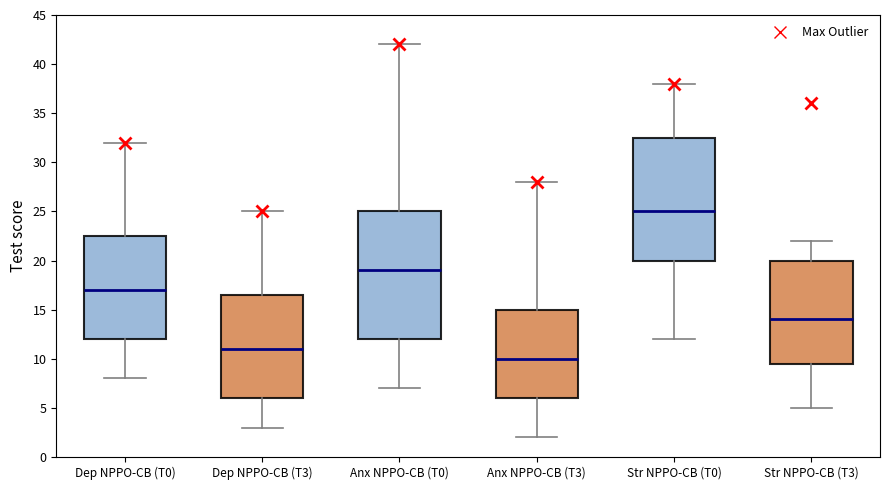

Reading left to right, read every box against the y-axis: the position of its median line, the range the box covers, and the ends of its whiskers. The values are not printed on the chart, so give them approximately, as read against the axis.

Dep NPPO-CB (T0): median 17.0, box 12.0 to 22.5, whiskers 8.0 to 32.0
Dep NPPO-CB (T3): median 11.0, box 6.0 to 16.5, whiskers 3.0 to 25.0
Anx NPPO-CB (T0): median 19.0, box 12.0 to 25.0, whiskers 7.0 to 42.0
Anx NPPO-CB (T3): median 10.0, box 6.0 to 15.0, whiskers 2.0 to 28.0
Str NPPO-CB (T0): median 25.0, box 20.0 to 32.5, whiskers 12.0 to 38.0
Str NPPO-CB (T3): median 14.0, box 9.5 to 20.0, whiskers 5.0 to 22.0